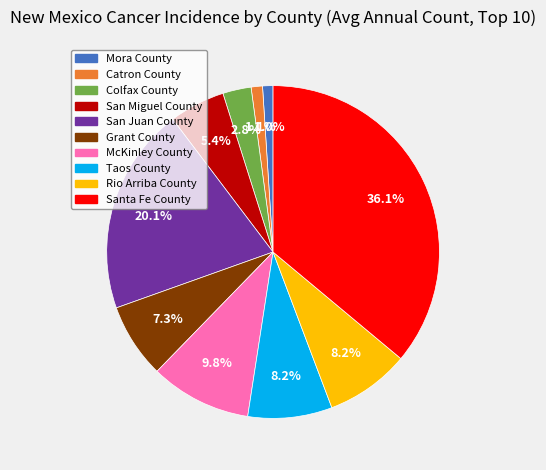

Count the number of slices in the pie.

10